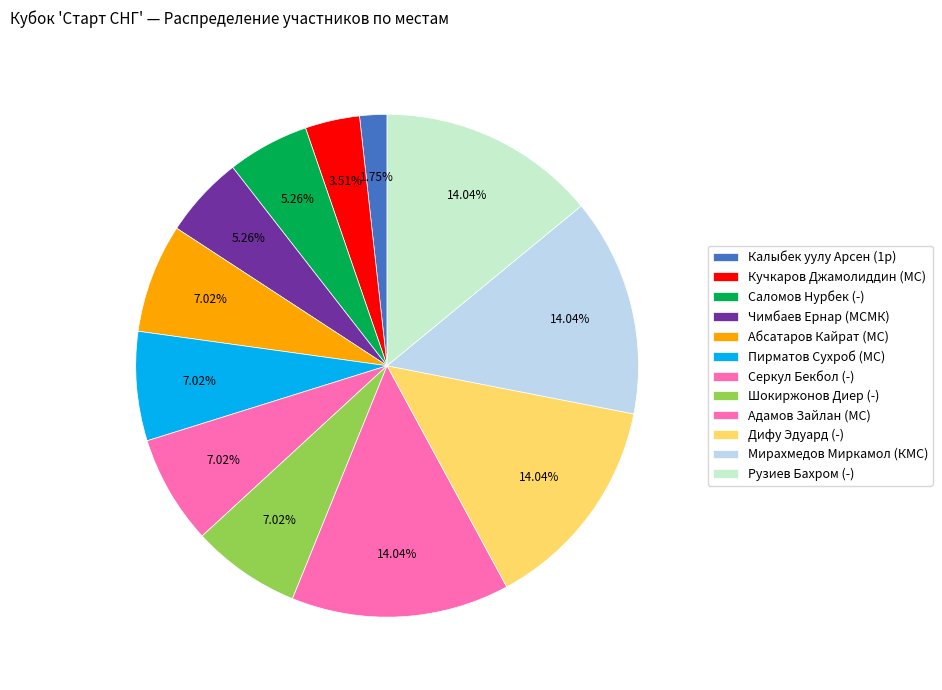

What is the total percentage of Дифу Эдуард (-) and Рузиев Бахром (-)?

28.1%